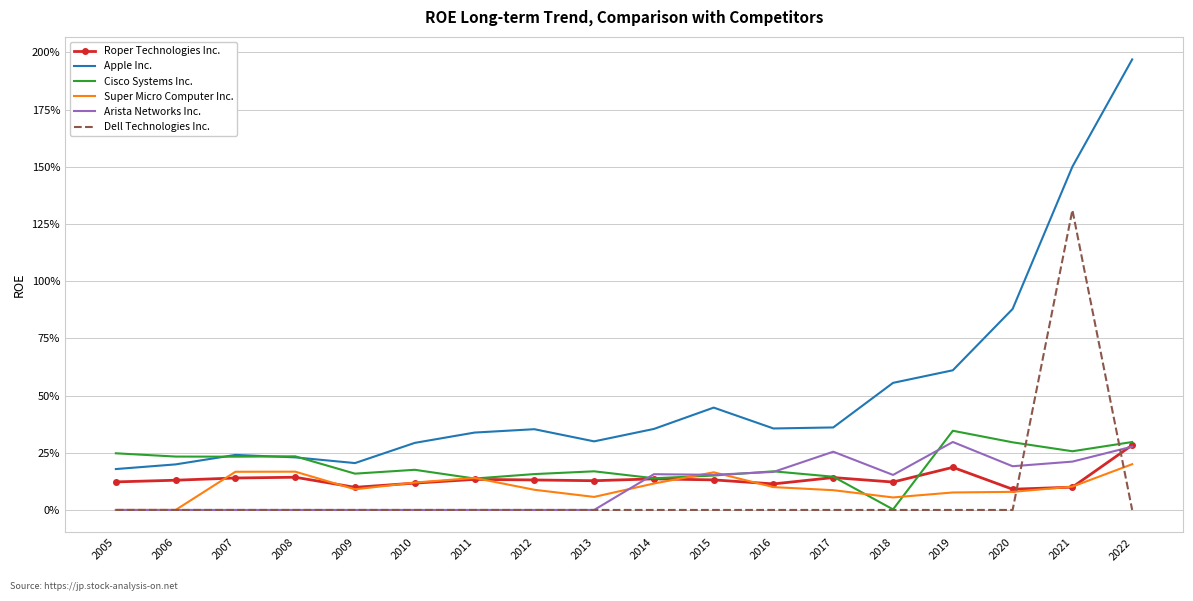

What is the spread (max minus min) of values at 2021?

1.4